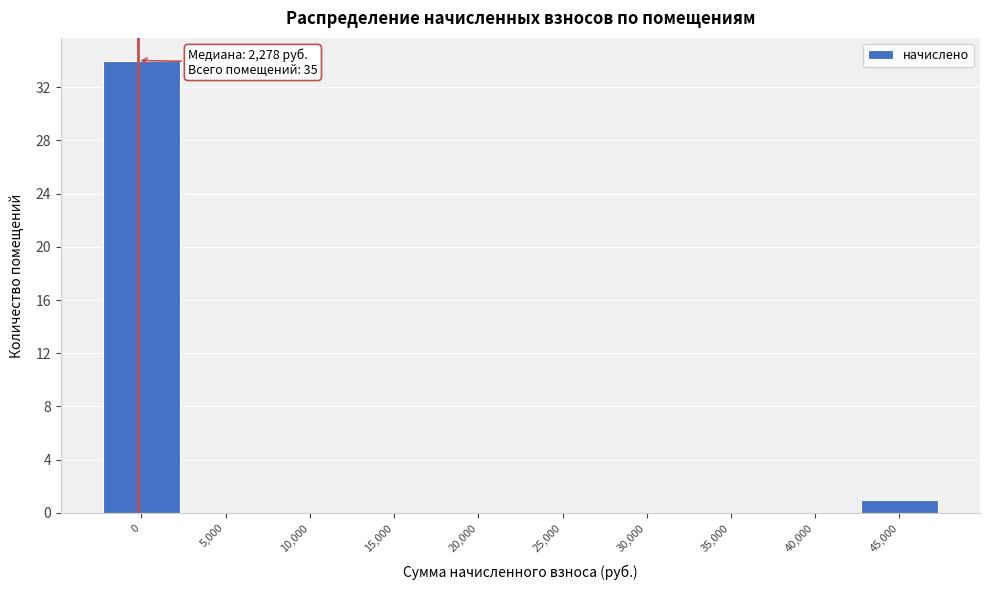

Reading left to right, transcribe all the data shown in this chart.

0=34	5,000=0	10,000=0	15,000=0	20,000=0	25,000=0	30,000=0	35,000=0	40,000=0	45,000=1